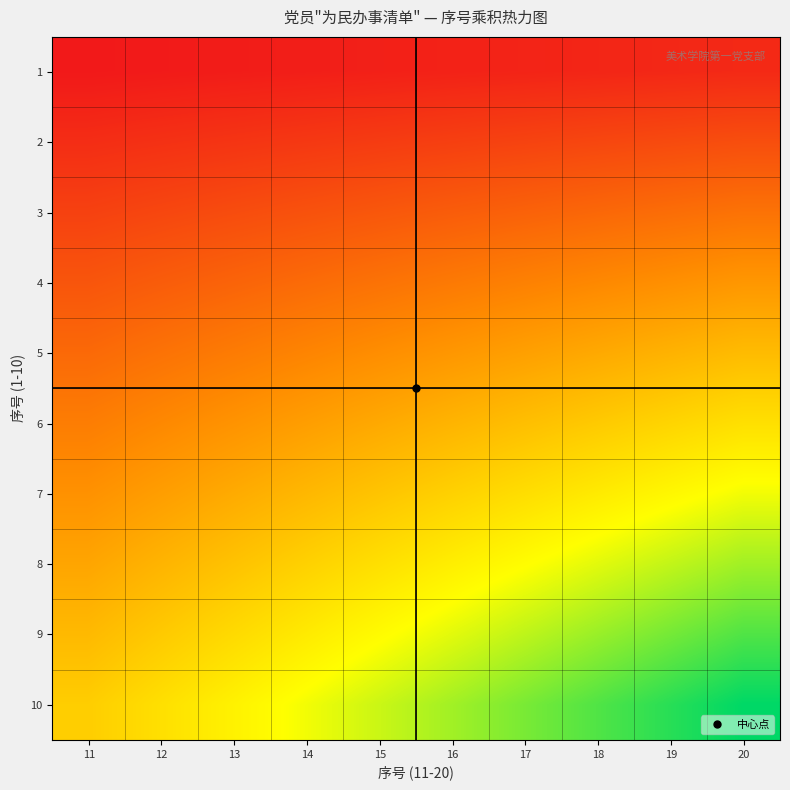

What is the minimum value shown in the chart?

11